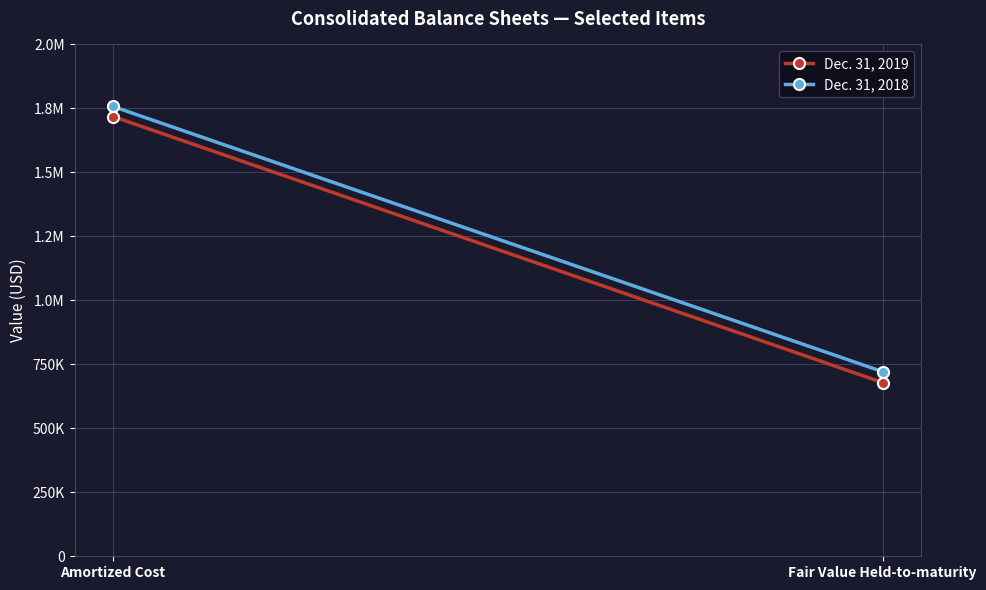

Reading right to left, extract all data points from this chart.

Dec. 31, 2019: 678948	1718357
Dec. 31, 2018: 721537	1757666